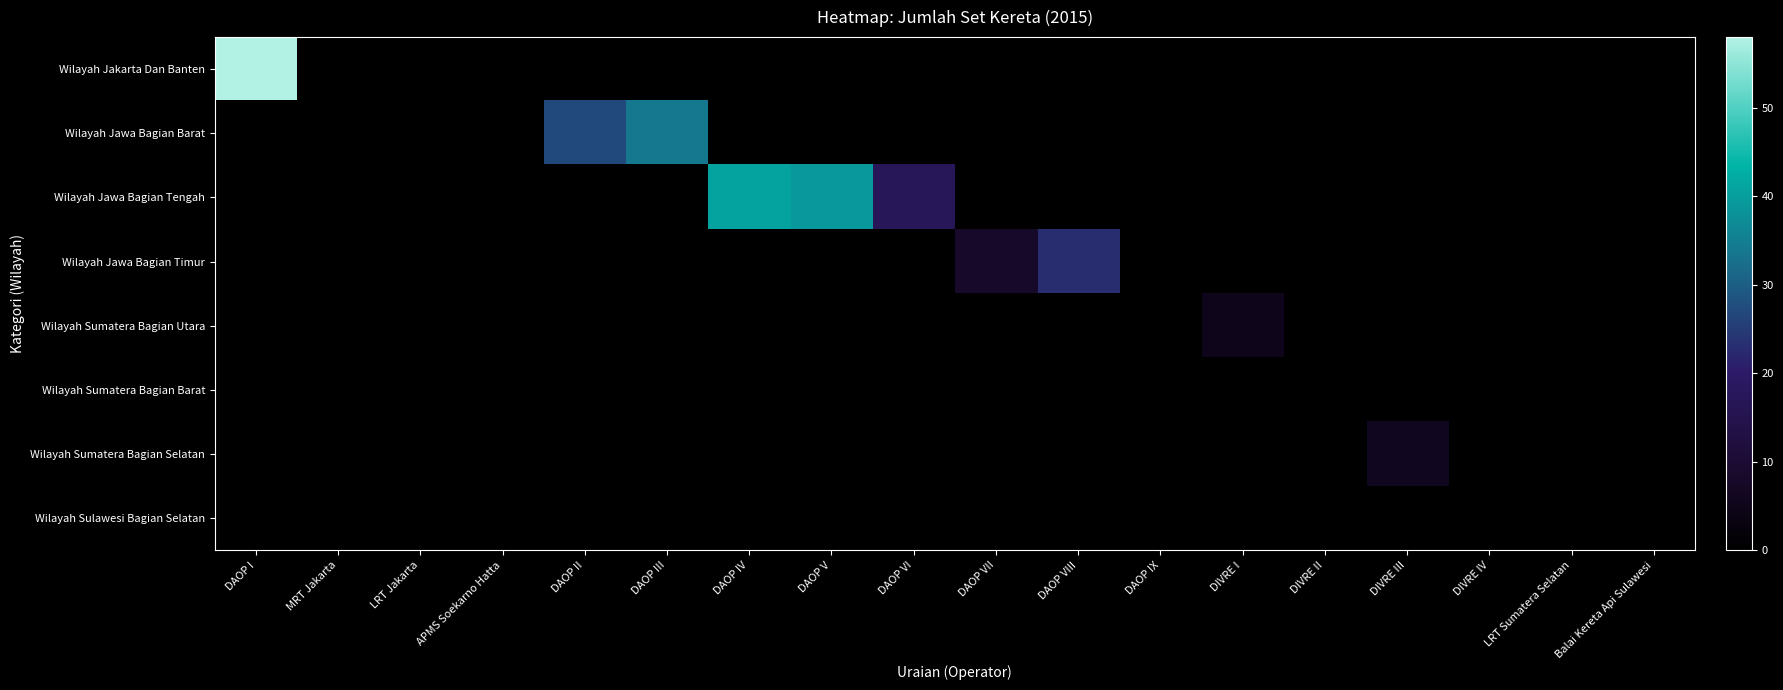

At how many categories does at least one series exceed 45?

1